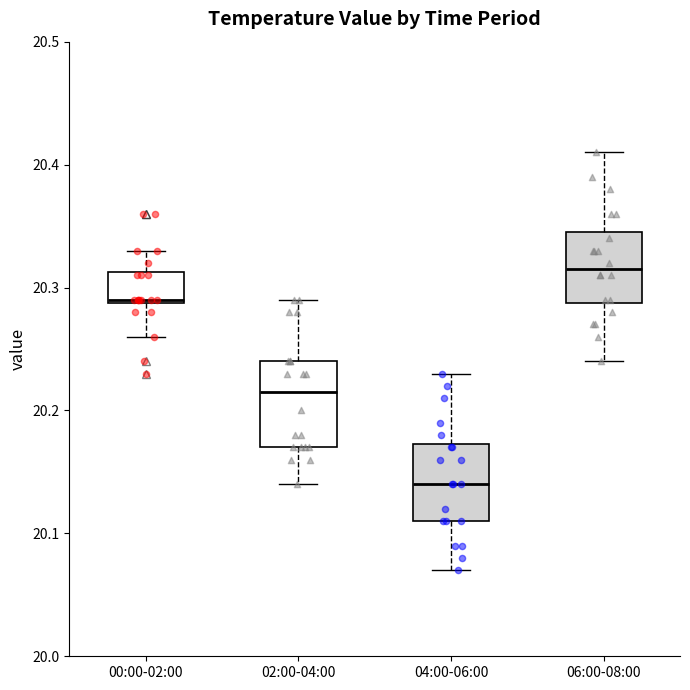

Which box's median line is the lowest?

04:00-06:00